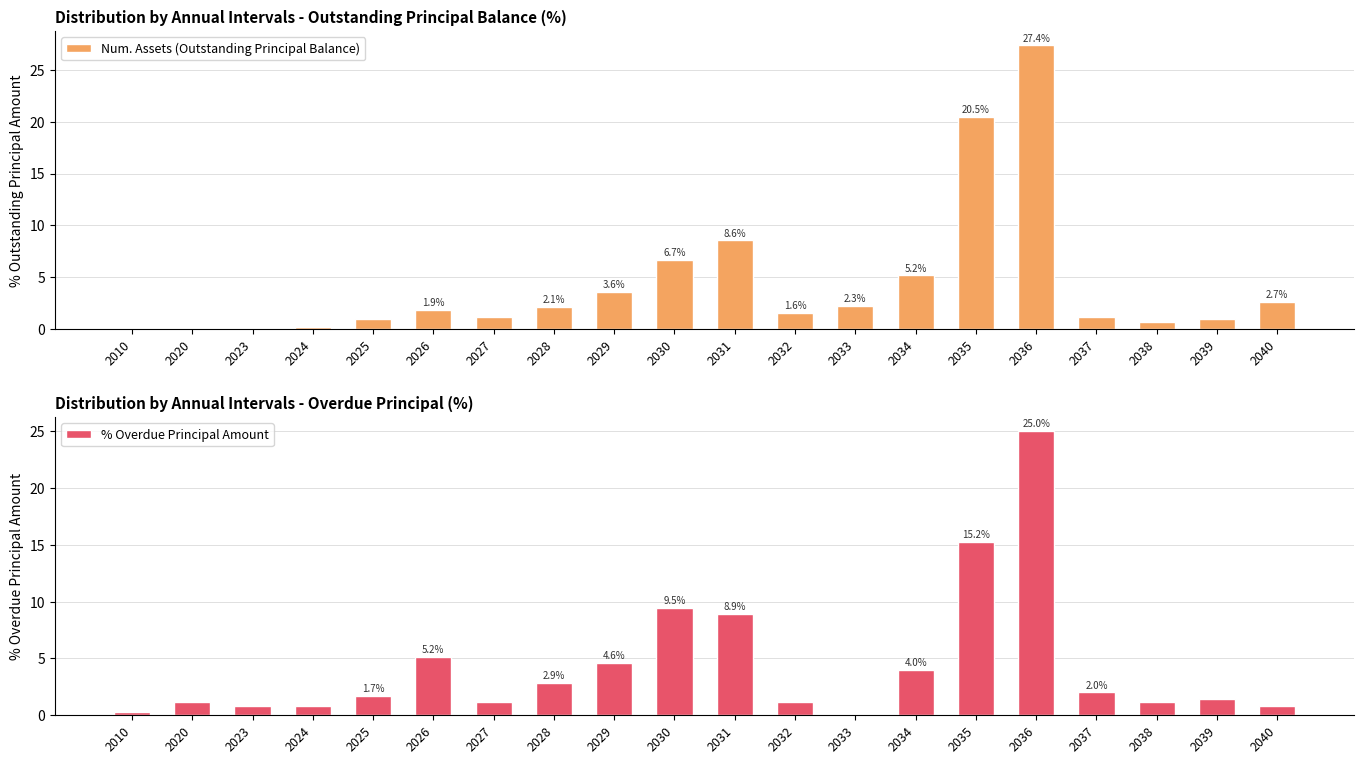

At 2040, list the series in order from largest to smallest.

Num. Assets (Outstanding Principal Balance), % Overdue Principal Amount